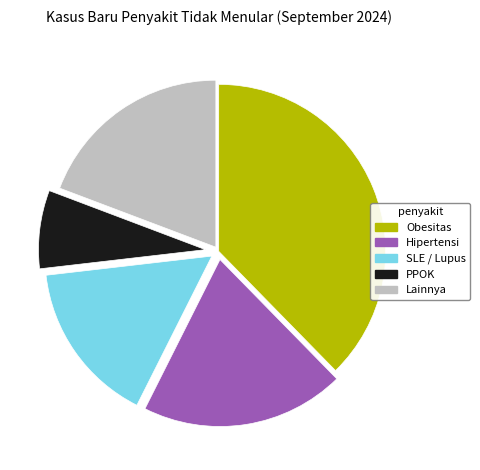

Count the number of slices in the pie.

5